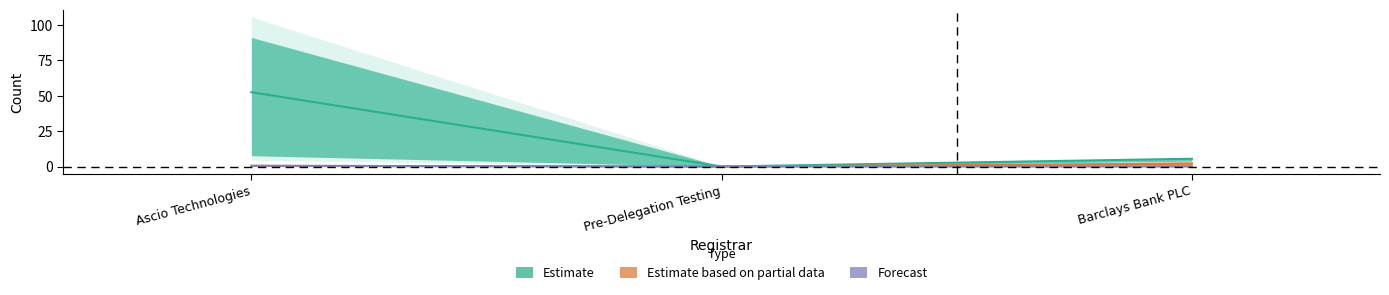

At which category does the chart reach its peak across all series?

Ascio Technologies